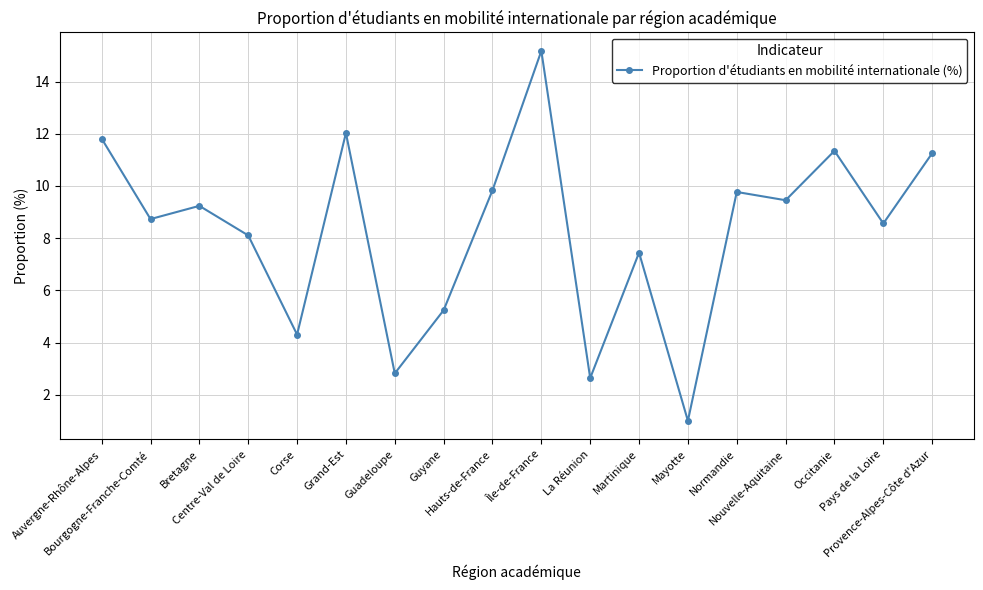

What is the smallest value displayed?

1.0